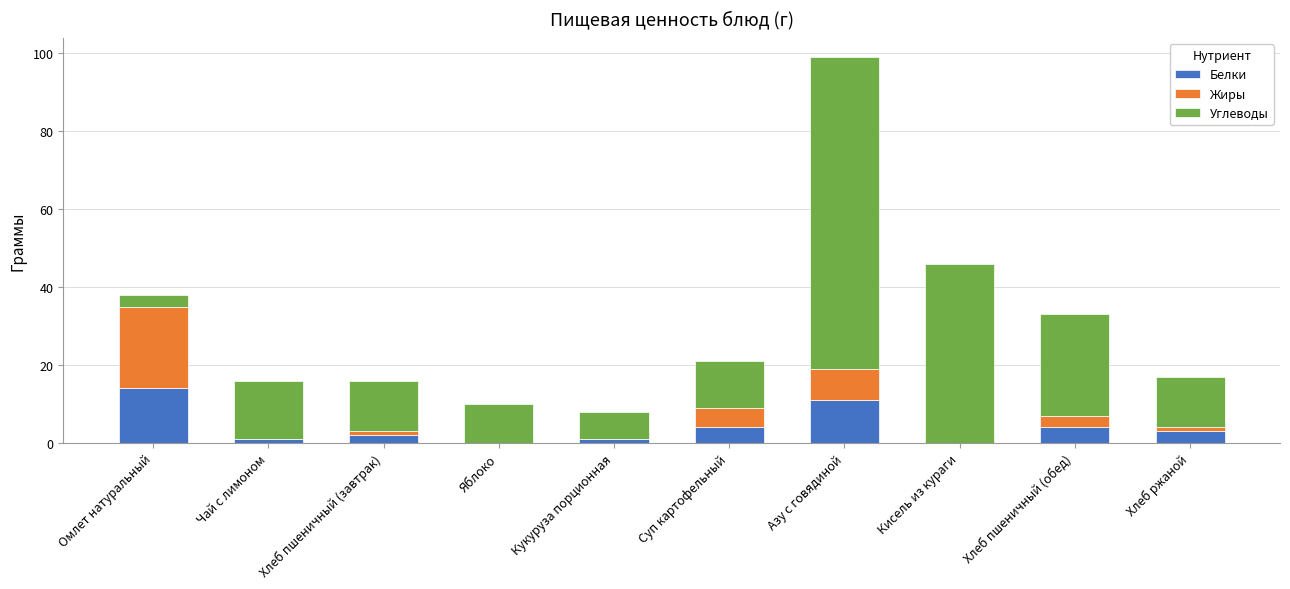

What is the sum of all Белки values?

40